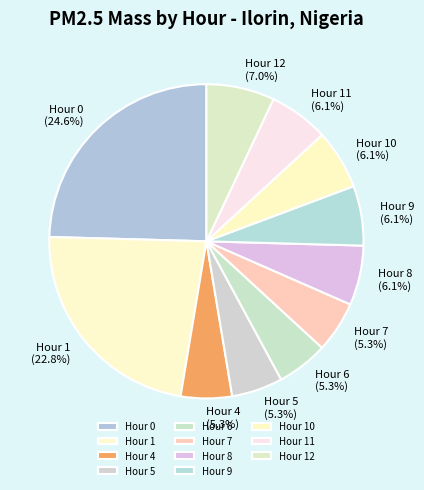

How many segments does this pie chart have?

11